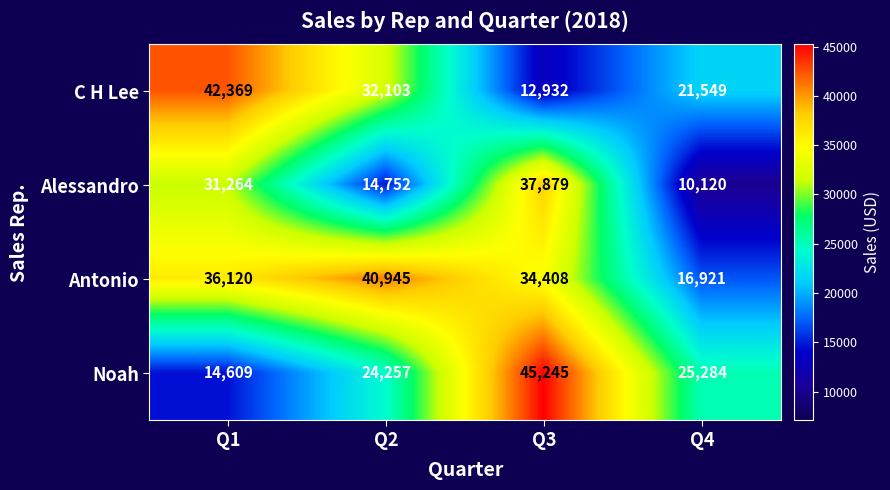

What is the sum of the Antonio values at Q2 and Q3?

75353